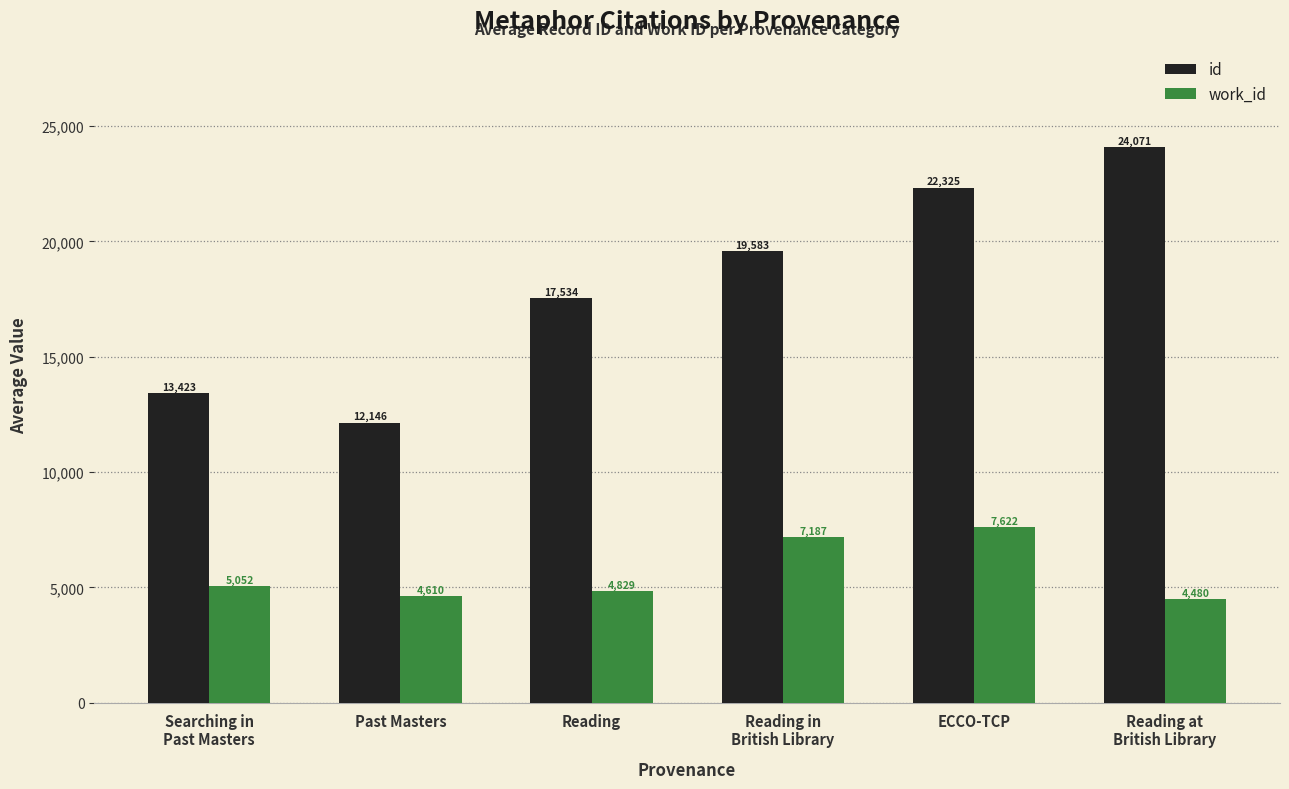

At which category does the chart reach its peak across all series?

Reading at
British Library